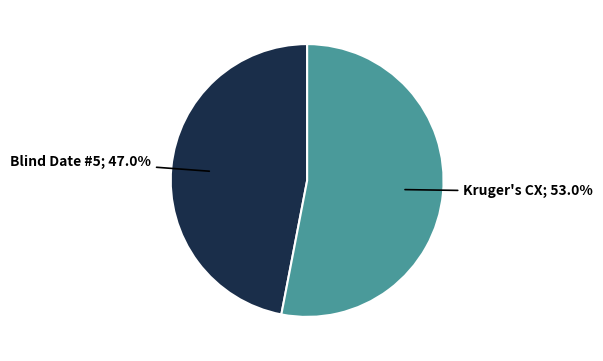

Is there any slice that represents more than half of the pie?

Yes